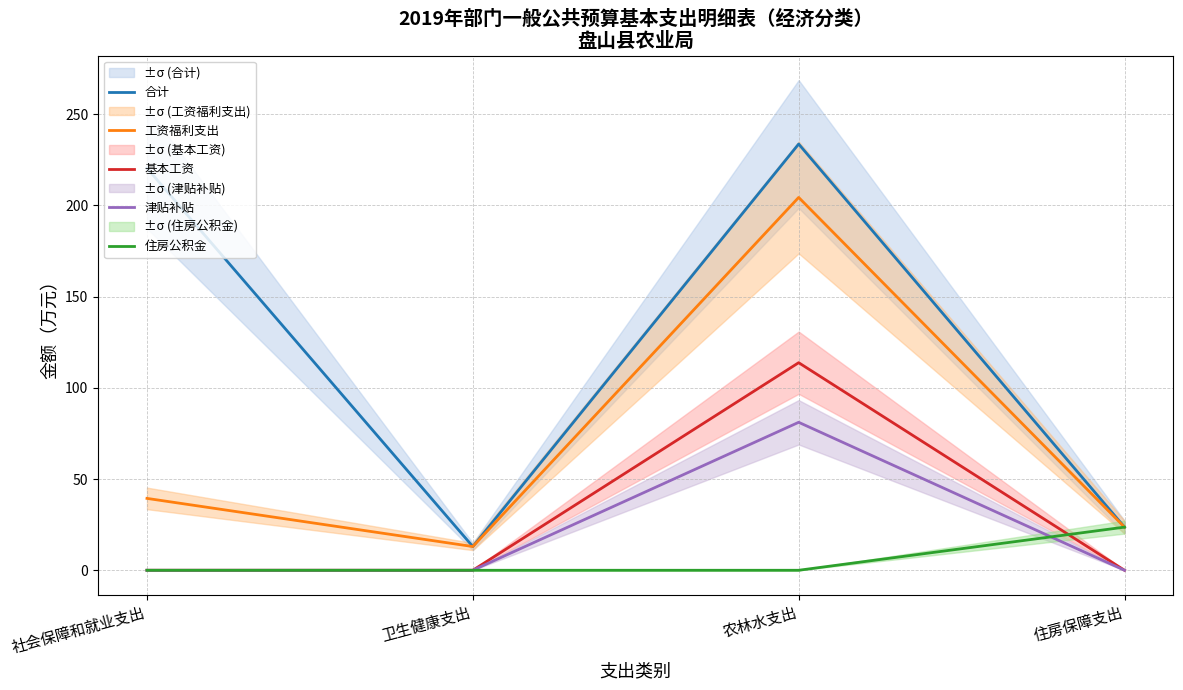

The value of 合计 at 社会保障和就业支出 is 220.5. True or false?

True